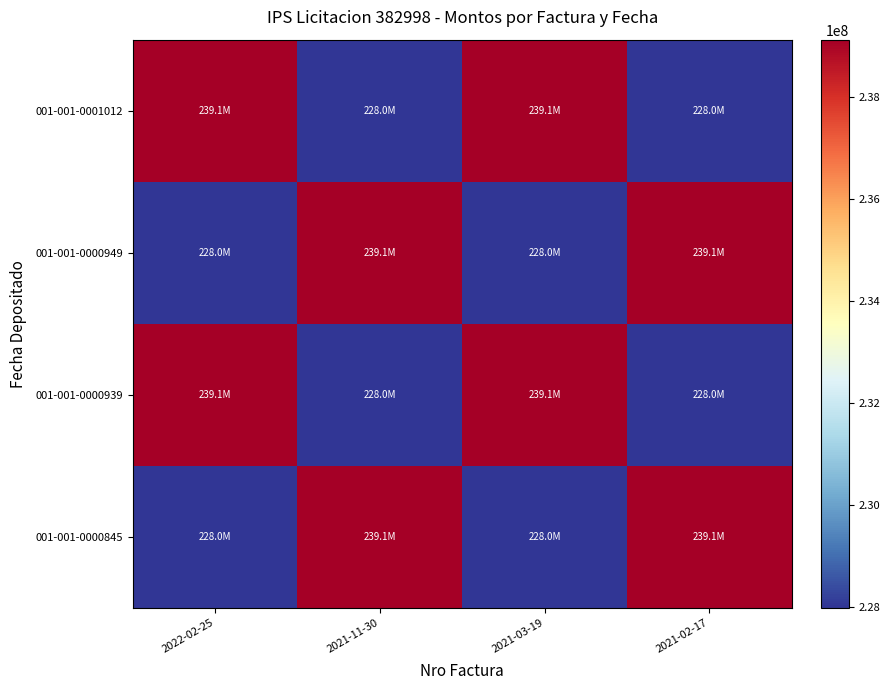

List the series in order of their peak value, lowest first.

001-001-0001012, 001-001-0000949, 001-001-0000939, 001-001-0000845